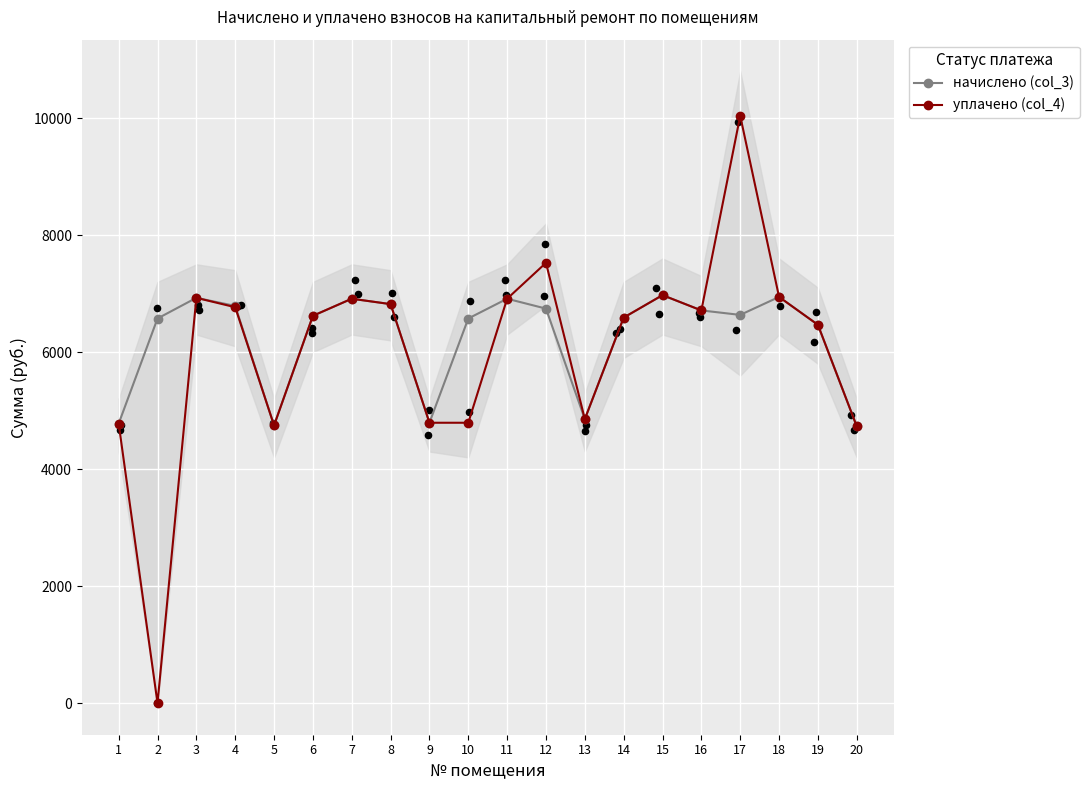

What are all the series names shown in the legend?

начислено (col_3), уплачено (col_4)